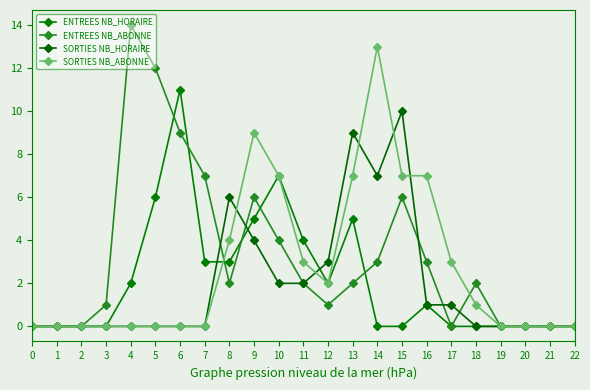

Count the number of data series in this chart.

4